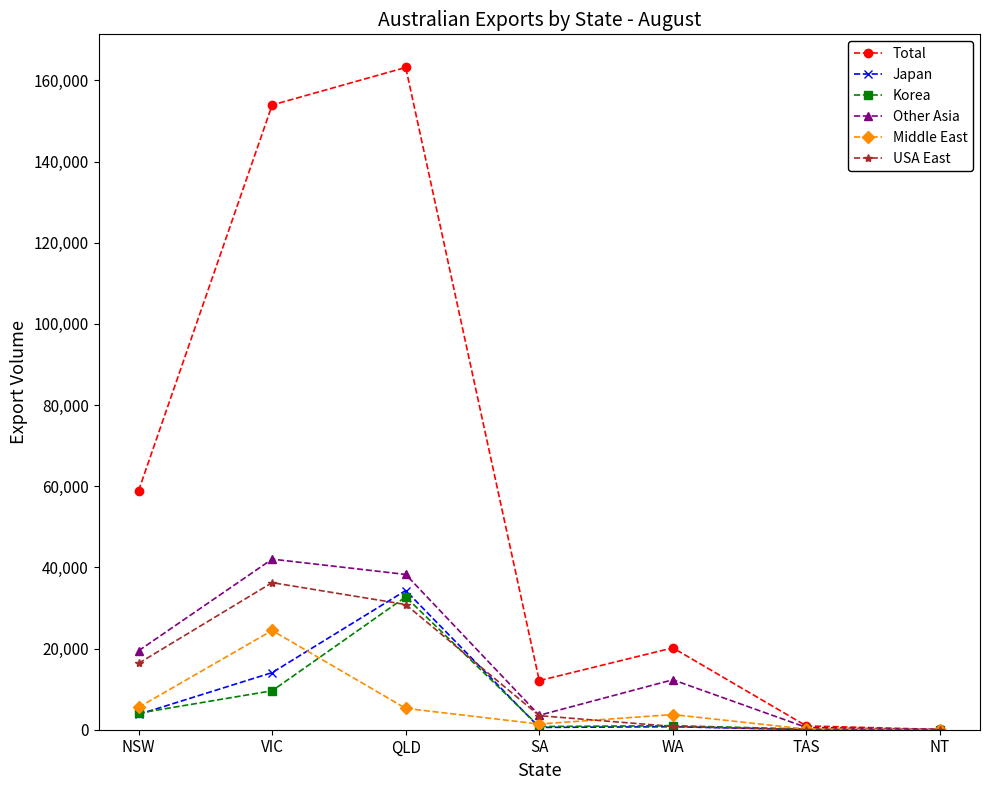

Is this an area chart (filled region under the line)?

No